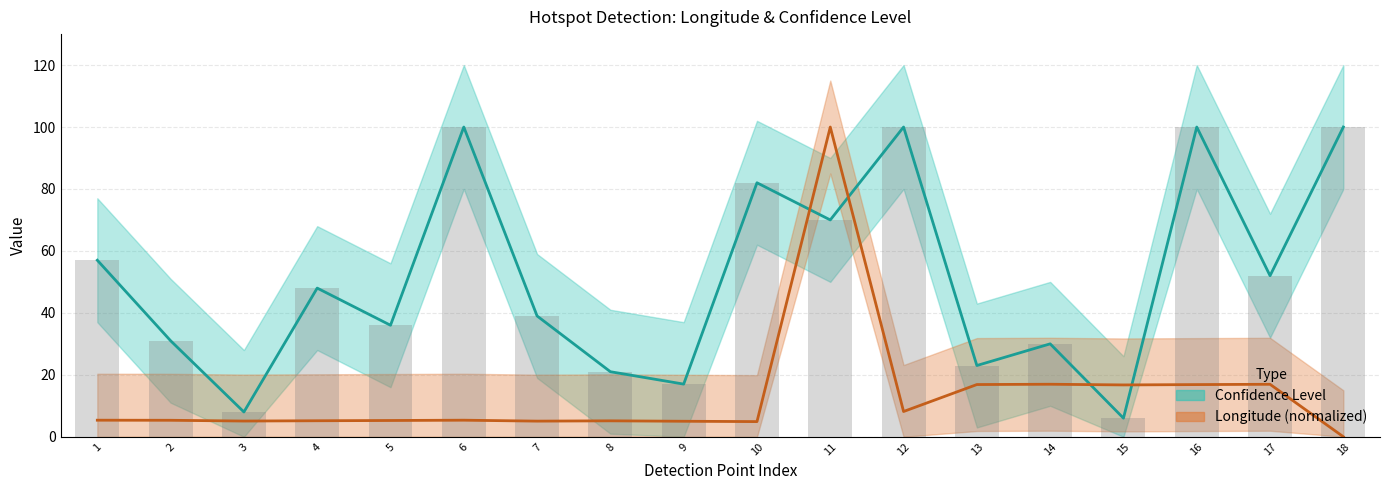

What is the sum of all Longitude values?

244.1